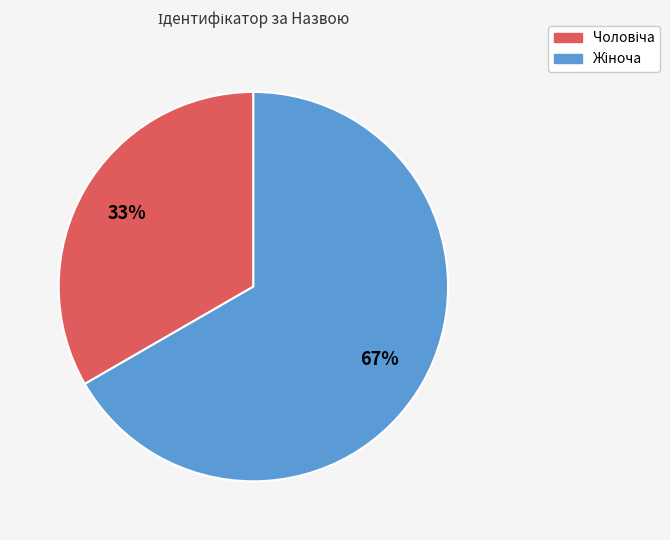

To the nearest percent, what is the average slice percentage?

50%